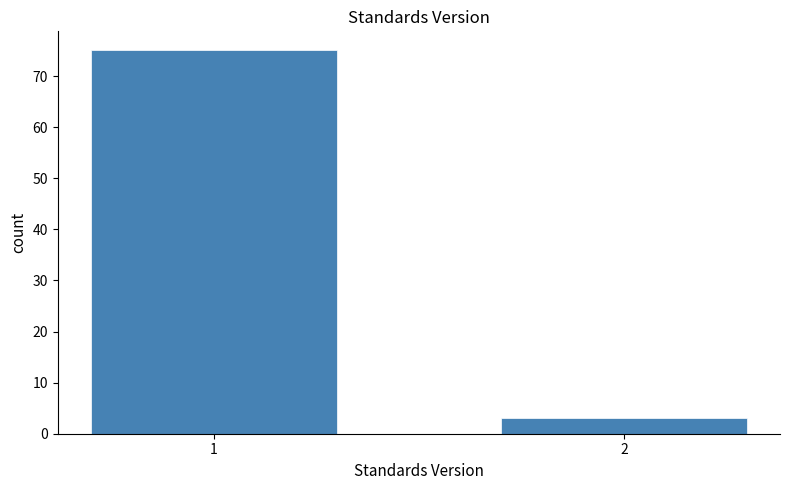

Reading left to right, what are all the values shown in this chart?

1=75	2=3